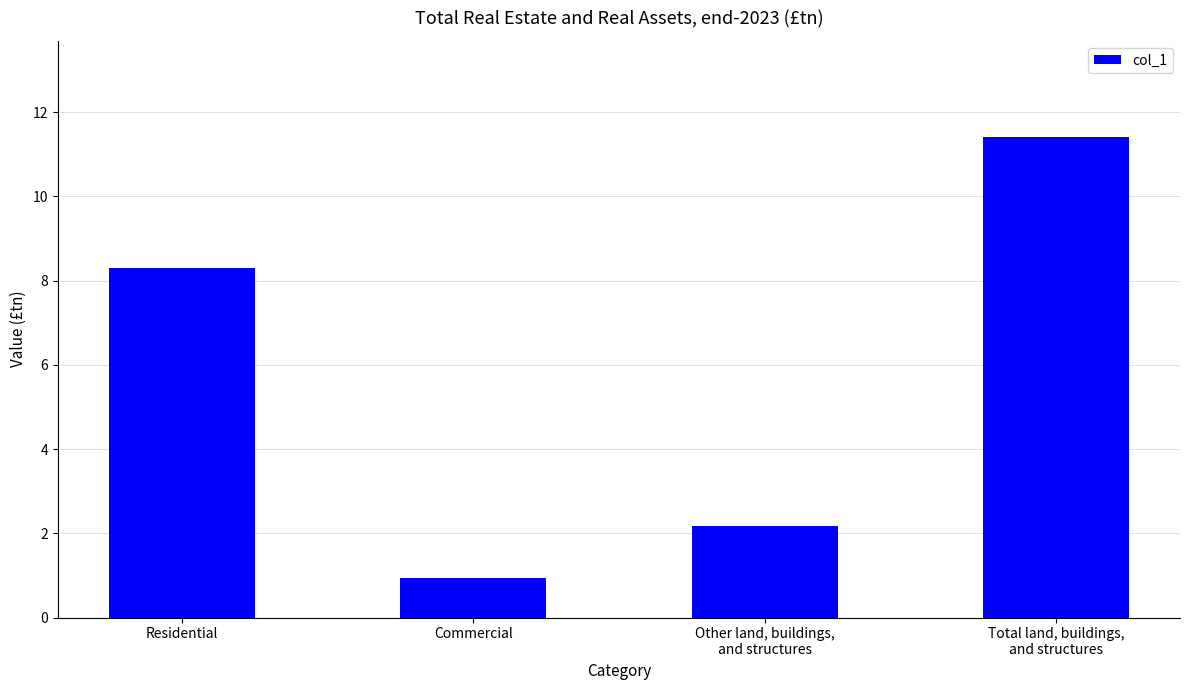

What is the value of the 3rd bar from the left?

2.2